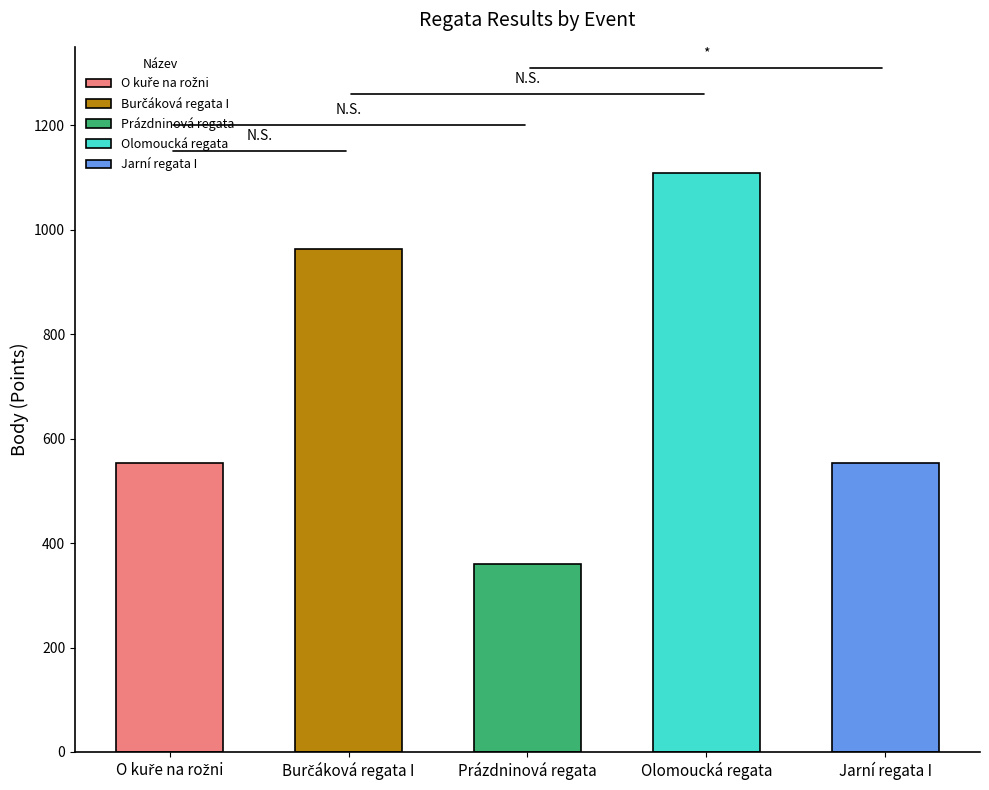

List the labels in order of value, smallest first.

Prázdninová regata, O kuře na rožni, Jarní regata I, Burčáková regata I, Olomoucká regata